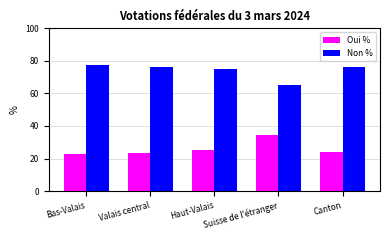

Read the Non % value at Haut-Valais.

74.8